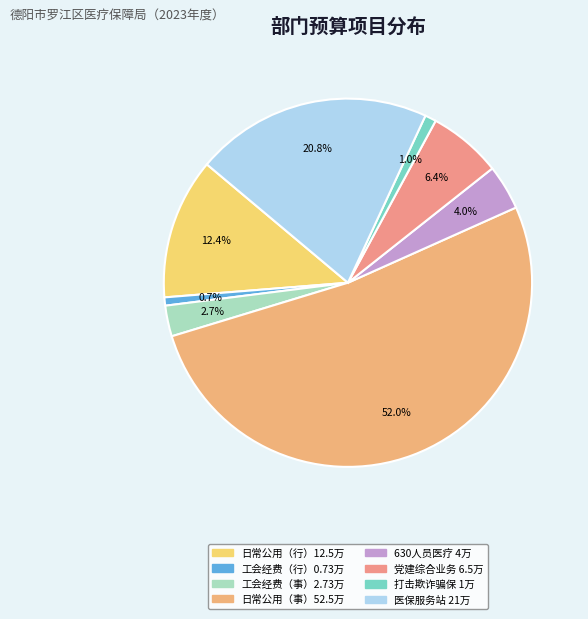

Count the number of slices in the pie.

8